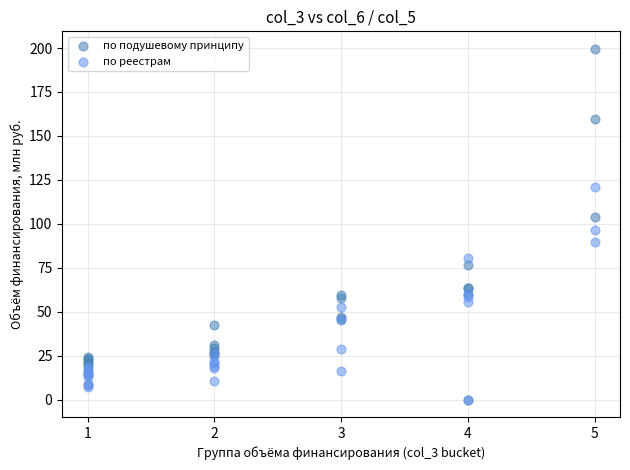

What are all the series names shown in the legend?

по подушевому принципу, по реестрам